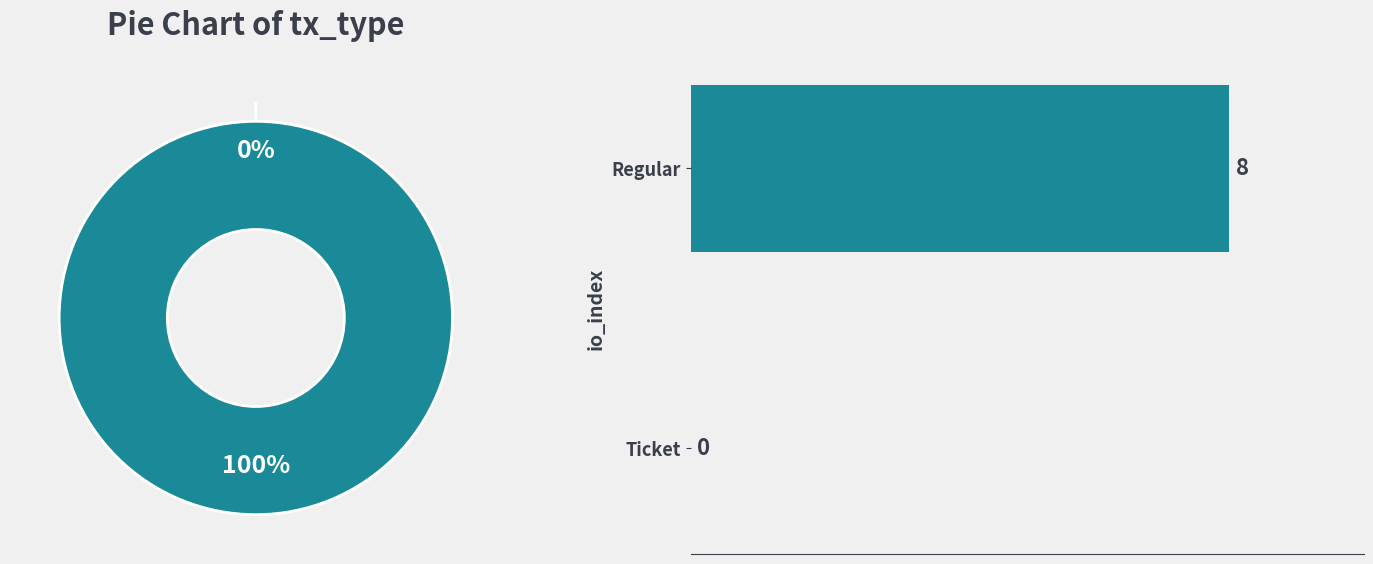

Which category has the biggest portion of the pie?

Regular